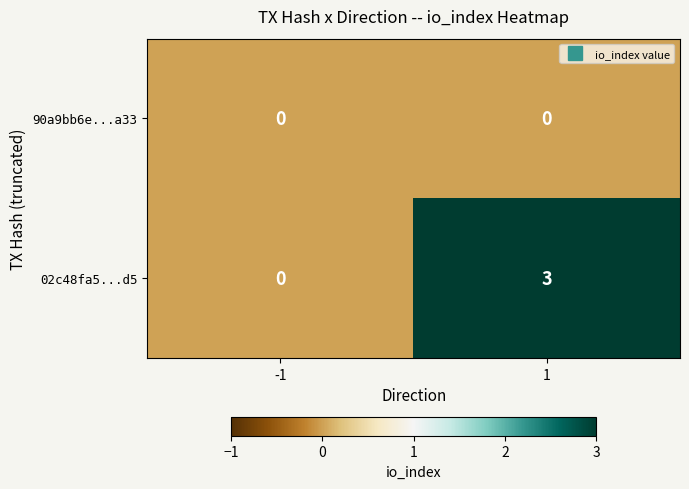

At how many categories does at least one series exceed 1?

1